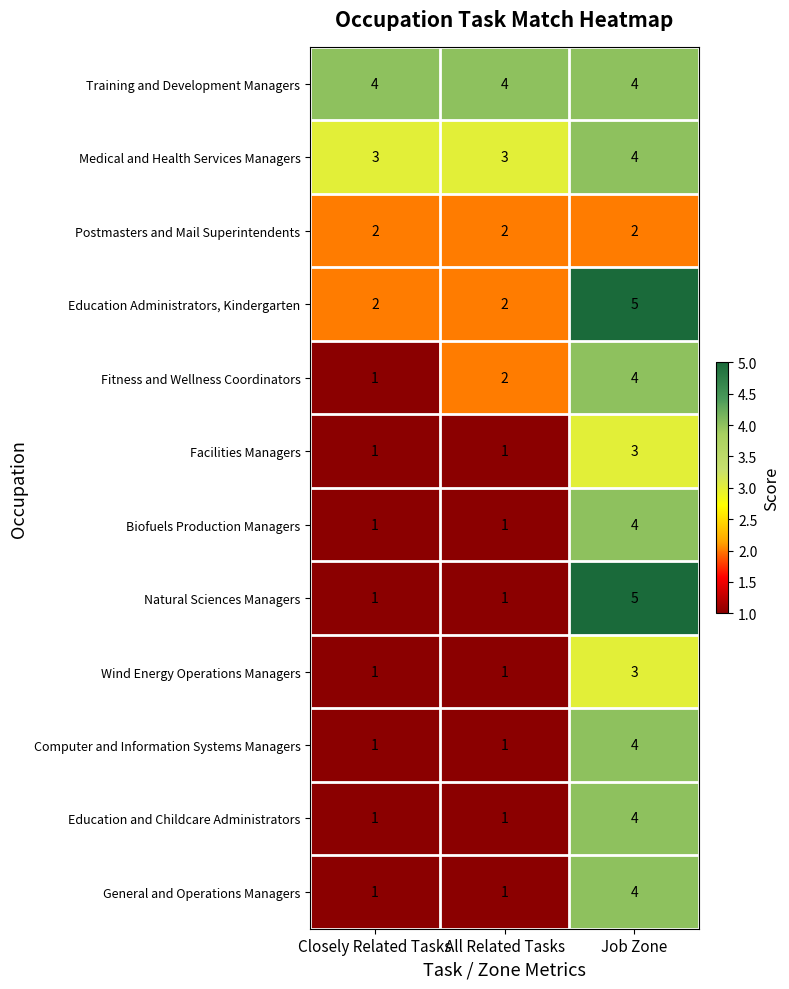

What is the total value across all series at All Related Tasks?

20